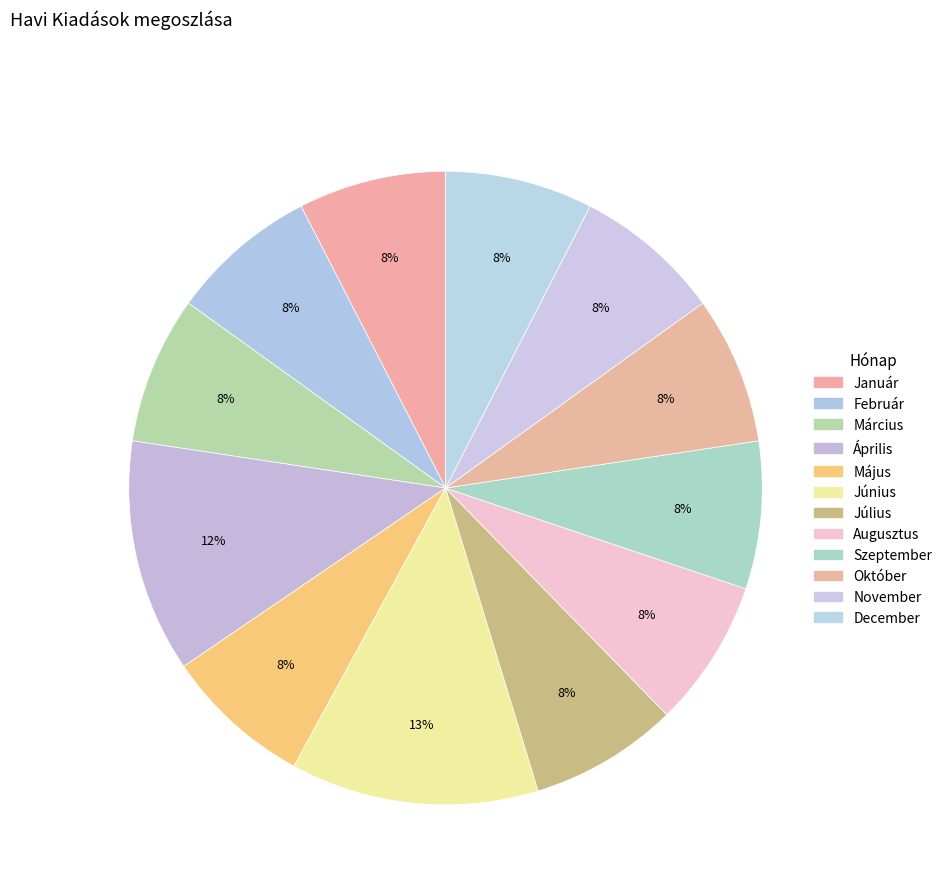

To the nearest percent, what is the average slice percentage?

8%